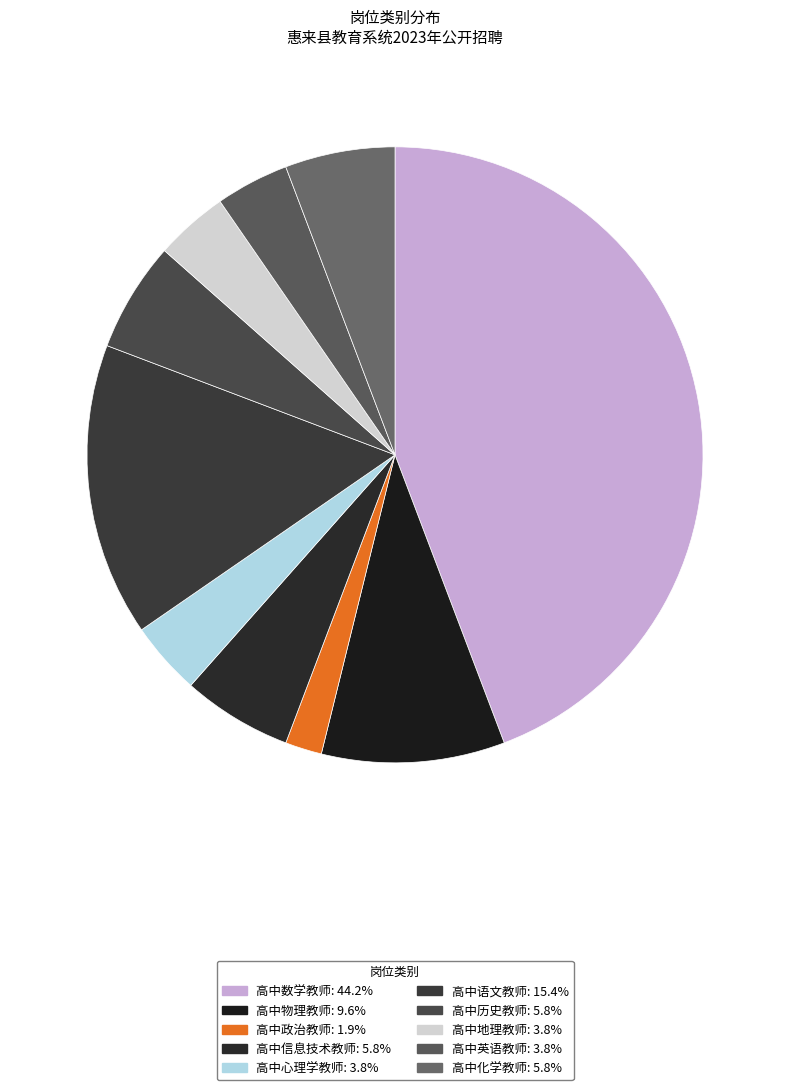

How much of the chart is everything except 高中政治教师?

98.1%